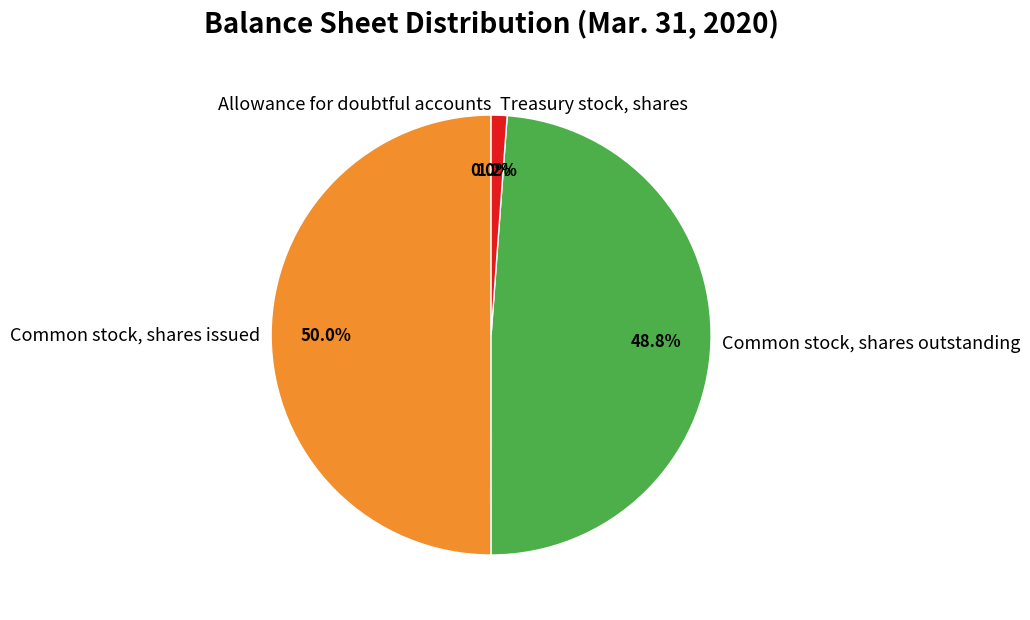

Is Treasury stock, shares the majority of the pie?

No